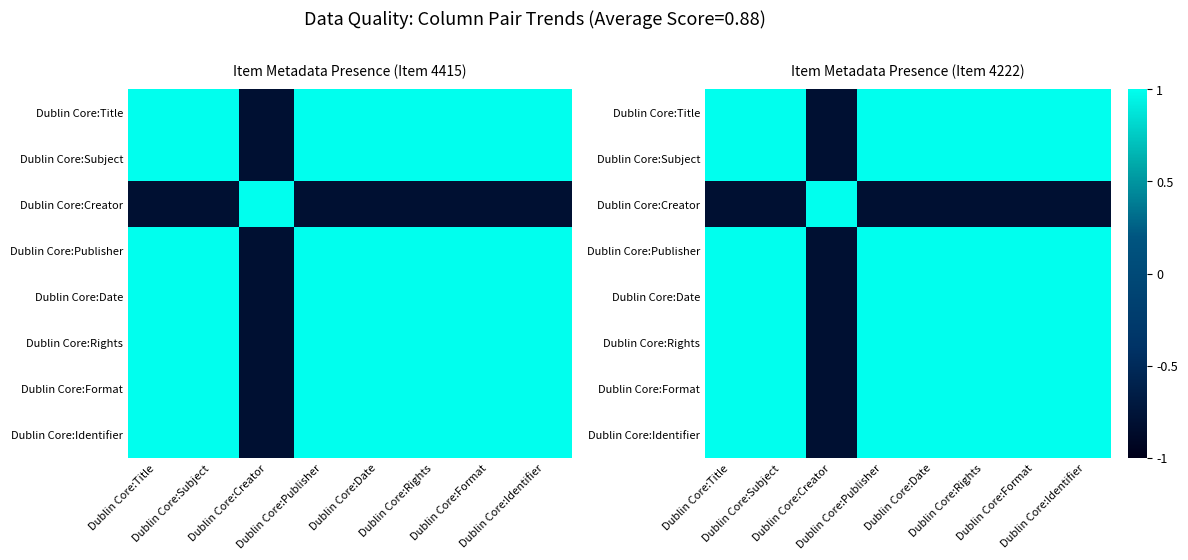

Where is Dublin Core:Format nearest to the value 0?

Dublin Core:Creator